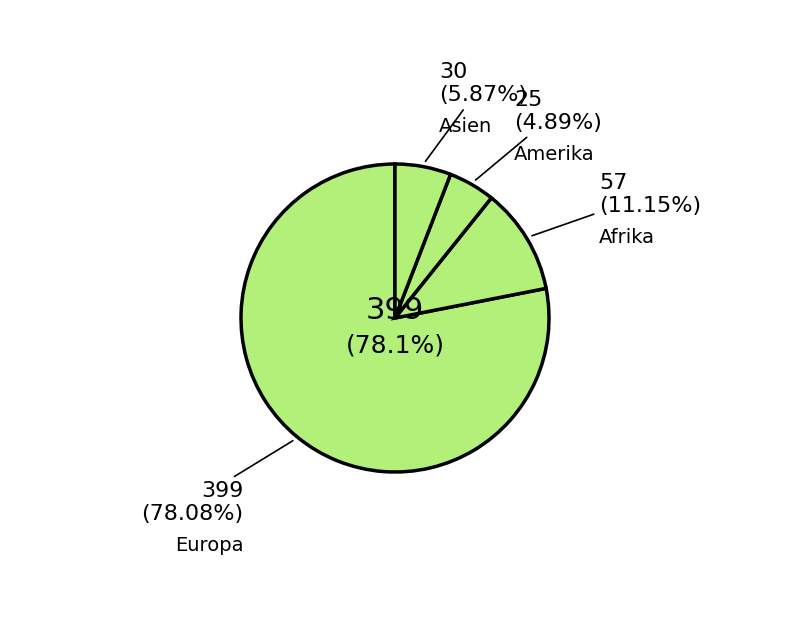

To the nearest percent, what is the average slice percentage?

25%